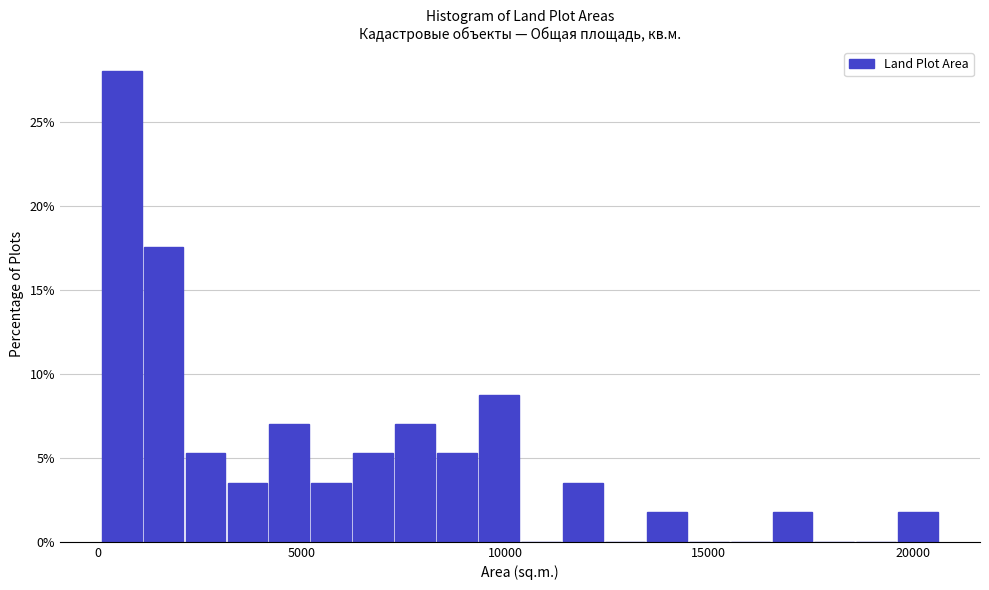

Around what value on the x-axis is the tallest bar? Give the approximate position of its centre, as read against the axis.

500